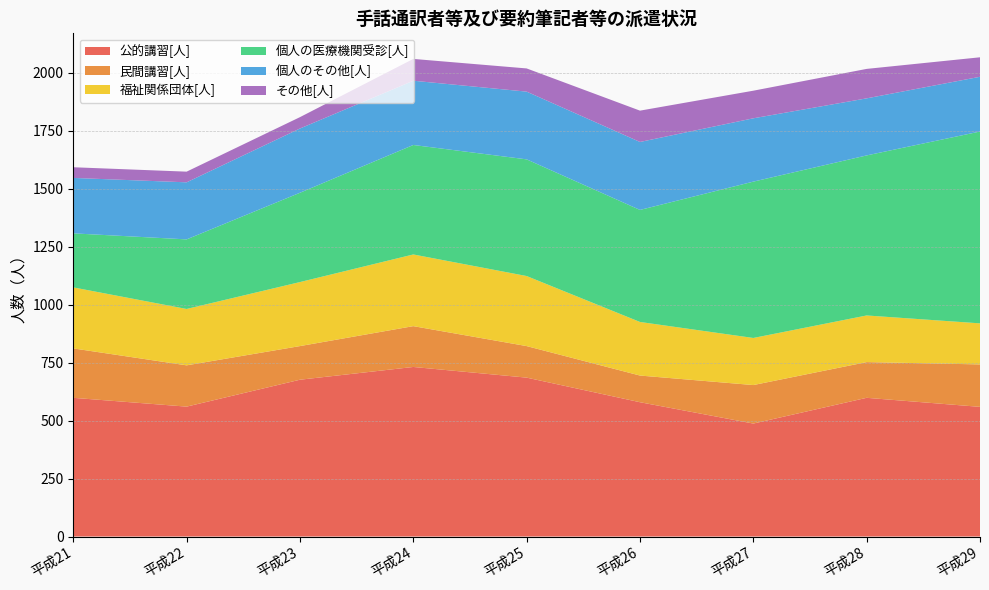

Reading right to left, extract all data points from this chart.

公的講習[人]: 559	598	487	579	685	731	676	560	598
民間講習[人]: 183	154	166	115	136	176	145	178	213
福祉関係団体[人]: 177	201	203	231	302	309	276	243	263
個人の医療機関受診[人]: 827	690	674	483	503	472	385	300	233
個人のその他[人]: 236	246	273	293	292	277	277	246	239
その他[人]: 84	127	119	135	100	94	49	46	46